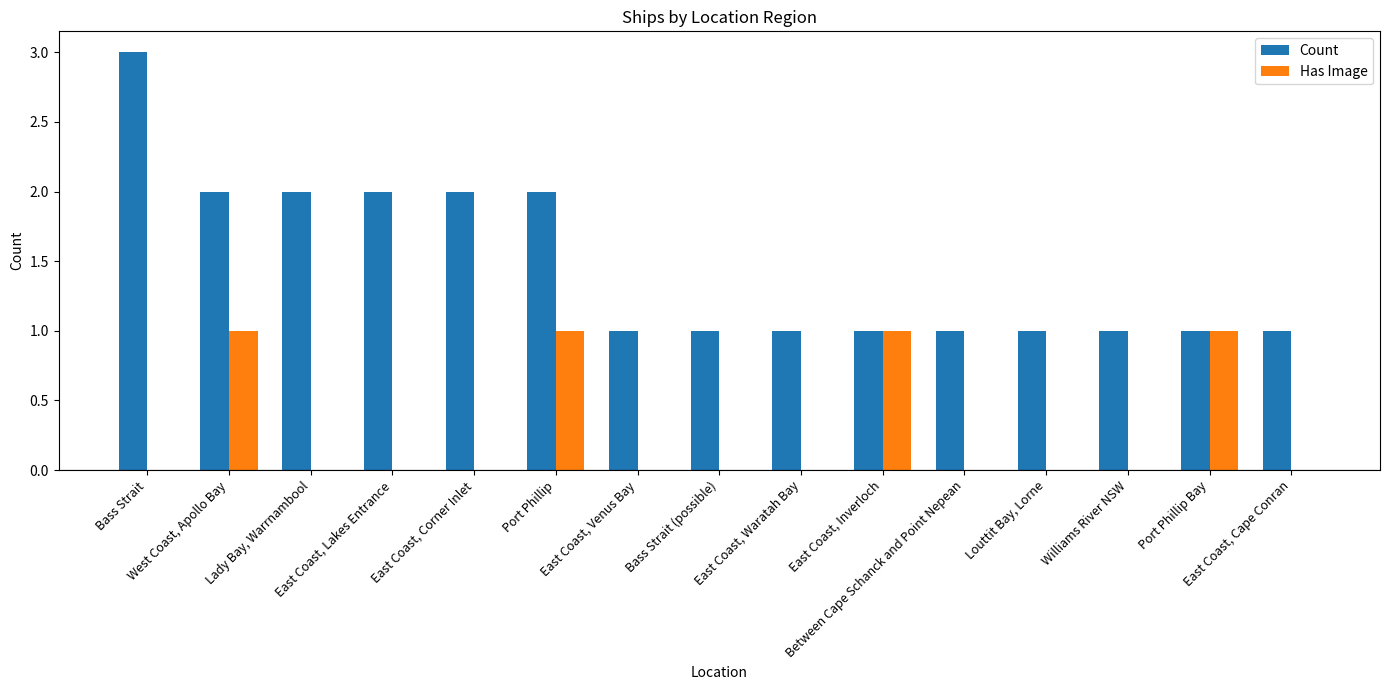

What is the greatest value displayed?

3